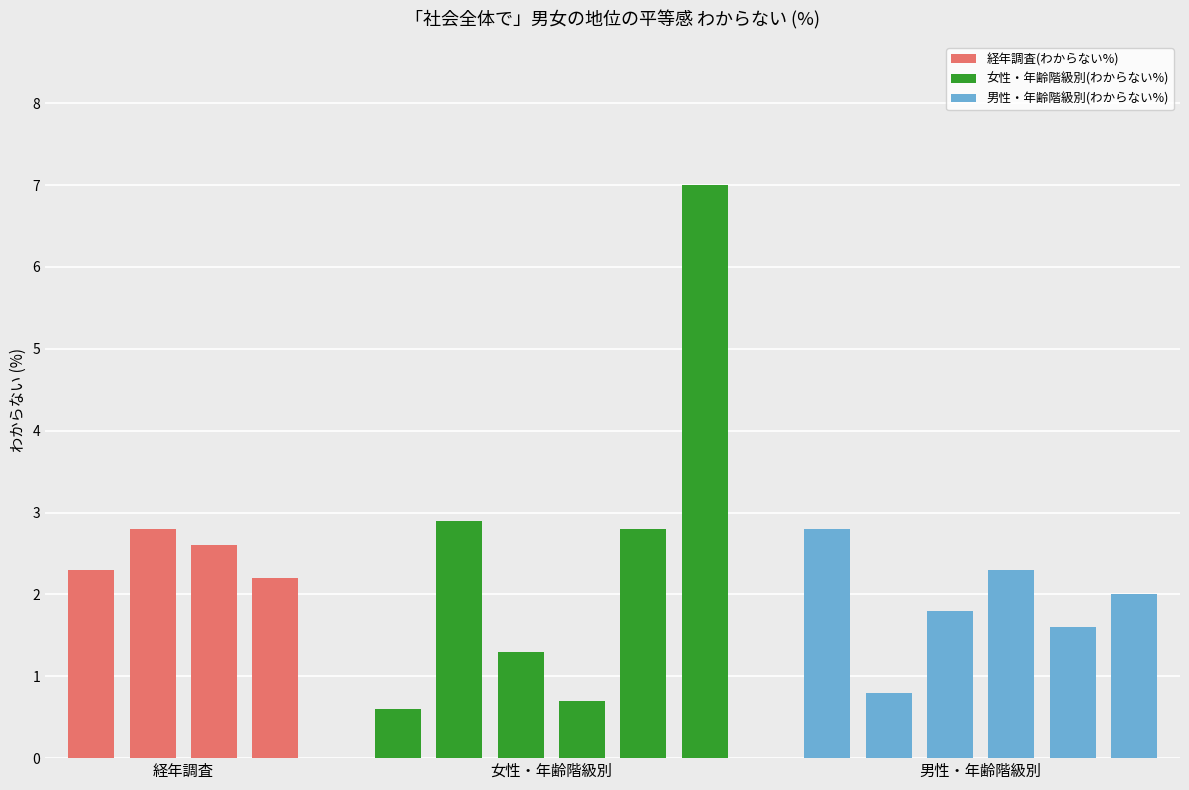

What is the value of the 女性(年齢階級別) bar at the 2nd from the left?

2.9